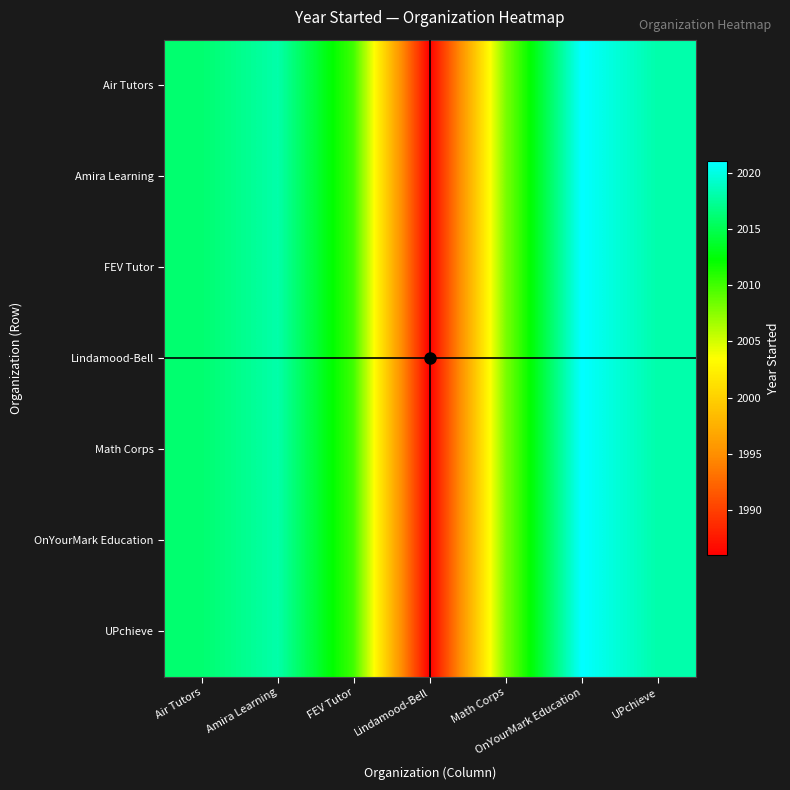

What is the total value across all series at UPchieve?

14126